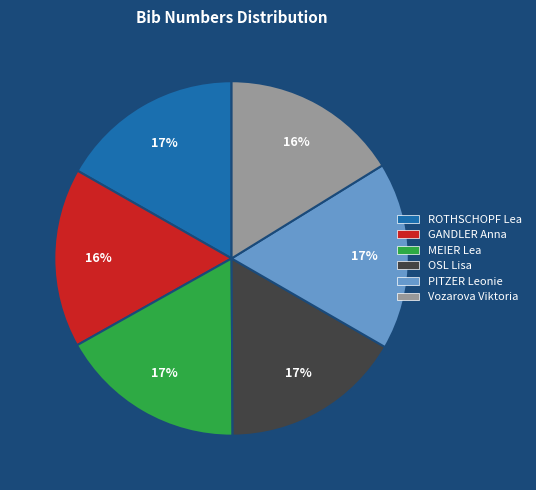

The GANDLER Anna slice represents 16% of the pie. True or false?

True